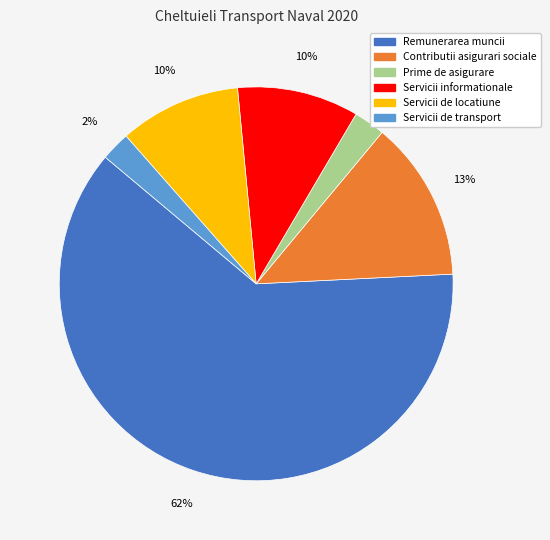

Is it true that Servicii informationale is 22% of the pie?

False